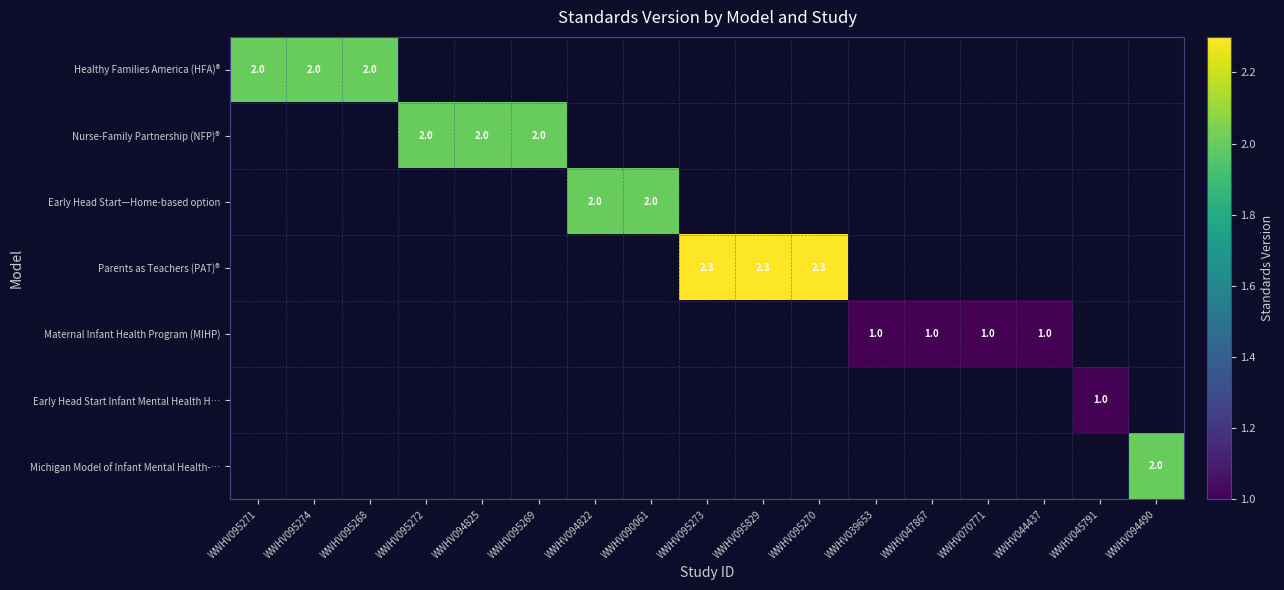

Is it true that Parents as Teachers (PAT)® equals 3.4 at WWHV095273?

False